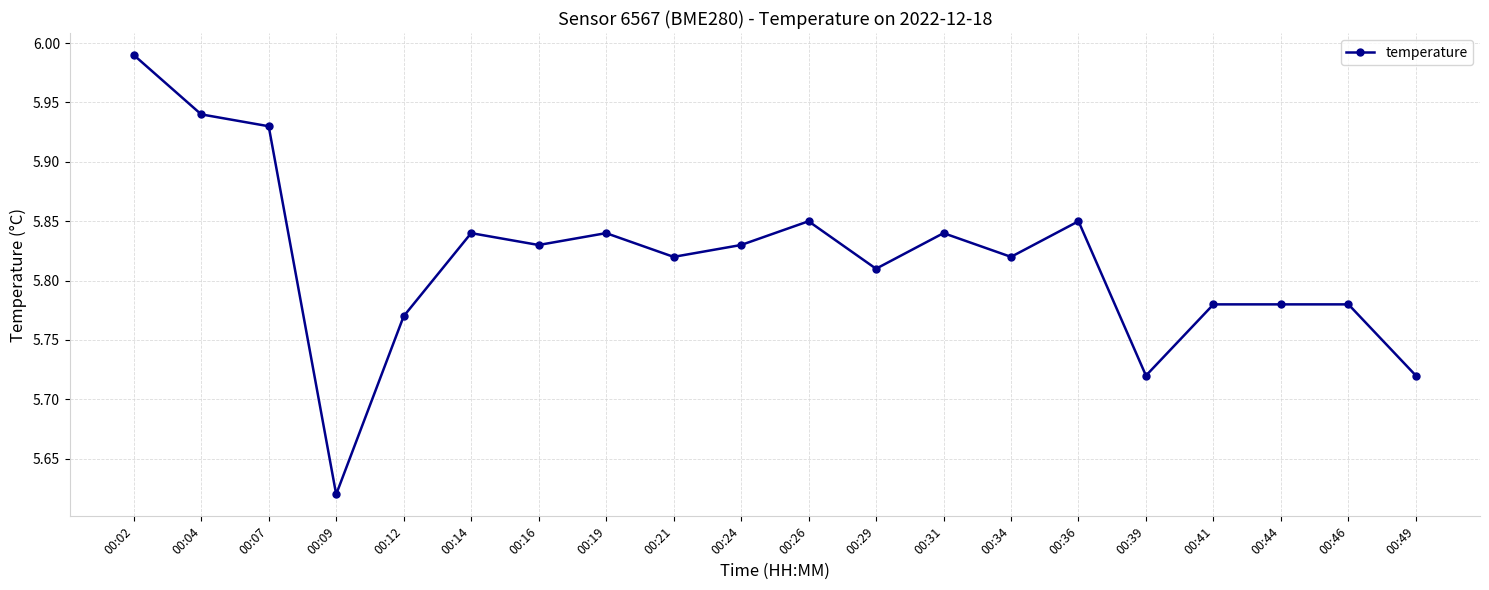

Which label corresponds to the largest value in the chart?

00:02